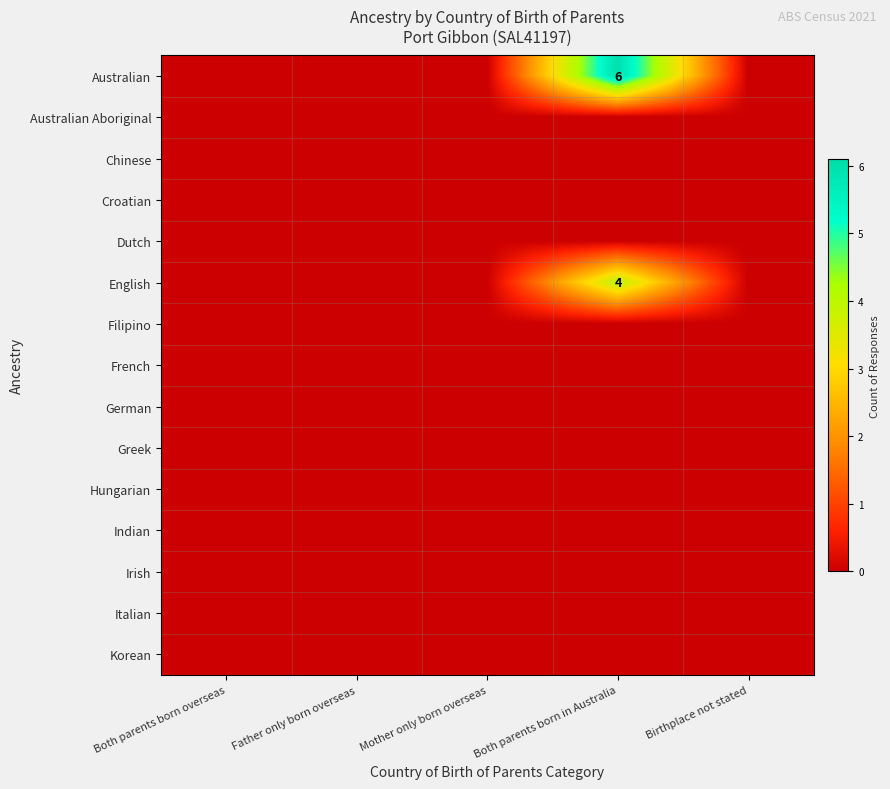

Which category has the highest value across all series?

Both parents born in Australia